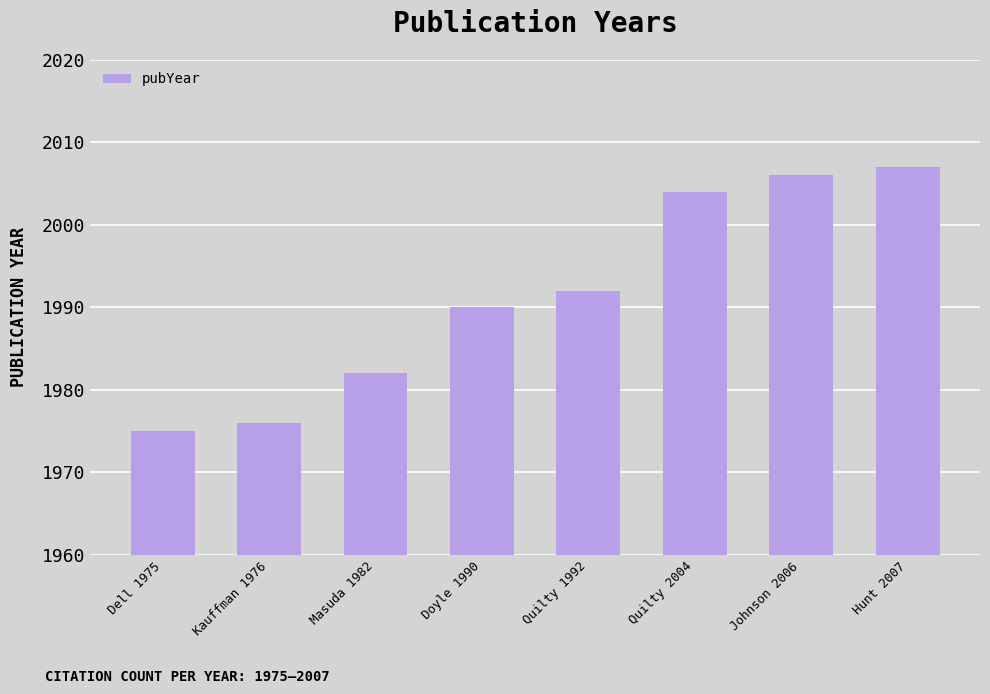

What is the sum of the values at Masuda 1982 and Kauffman 1976?

3958